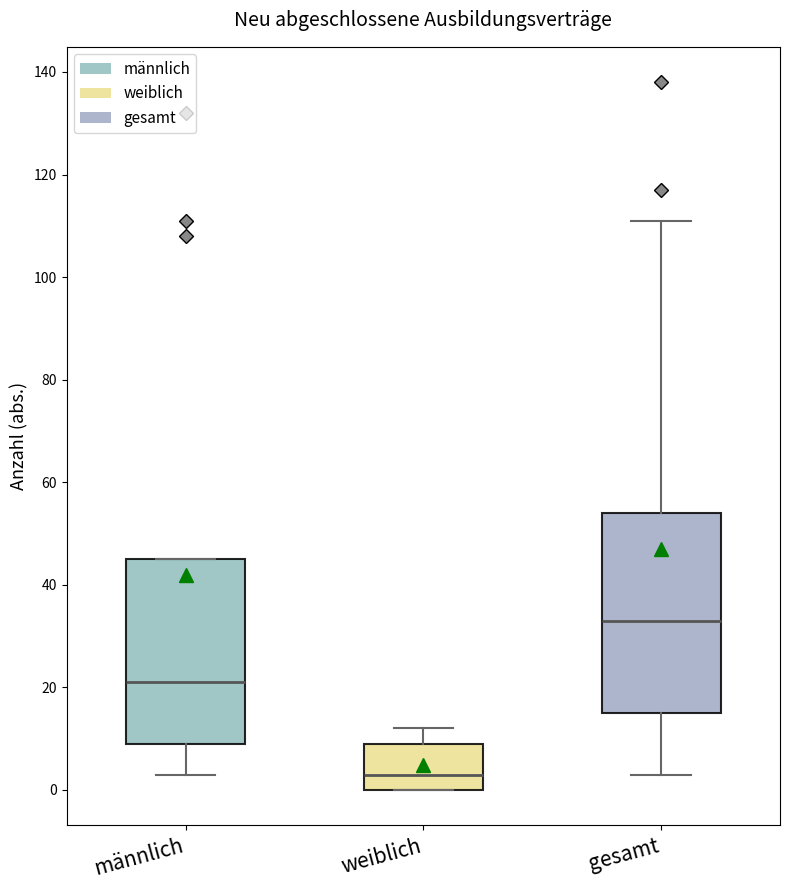

Which box has the lowest median line?

weiblich